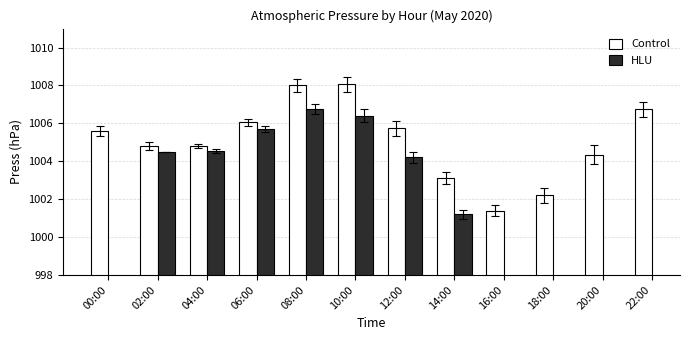

How many values in the Control series exceed 1005?

6